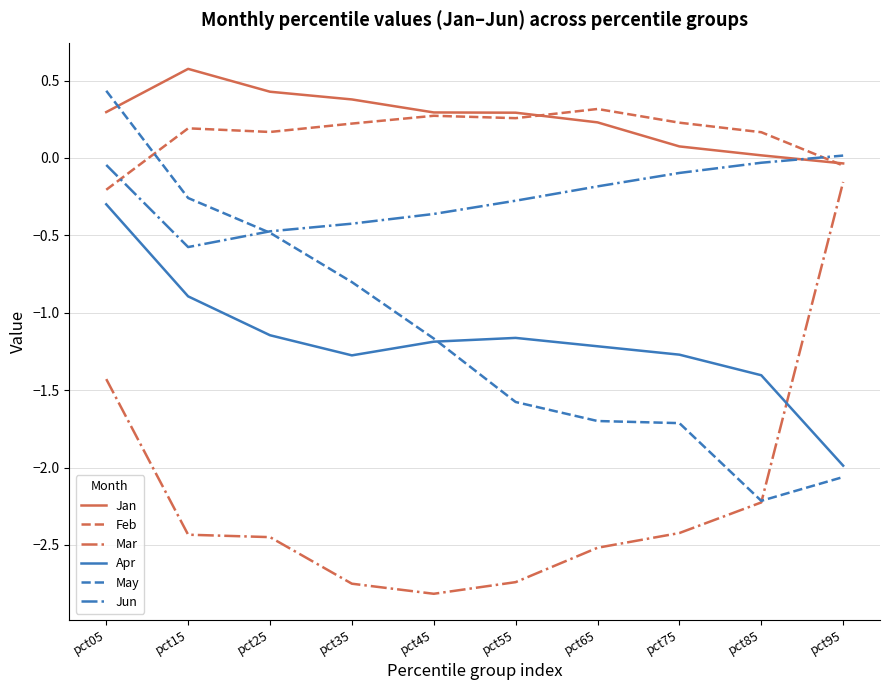

How many lines are shown in the chart?

6